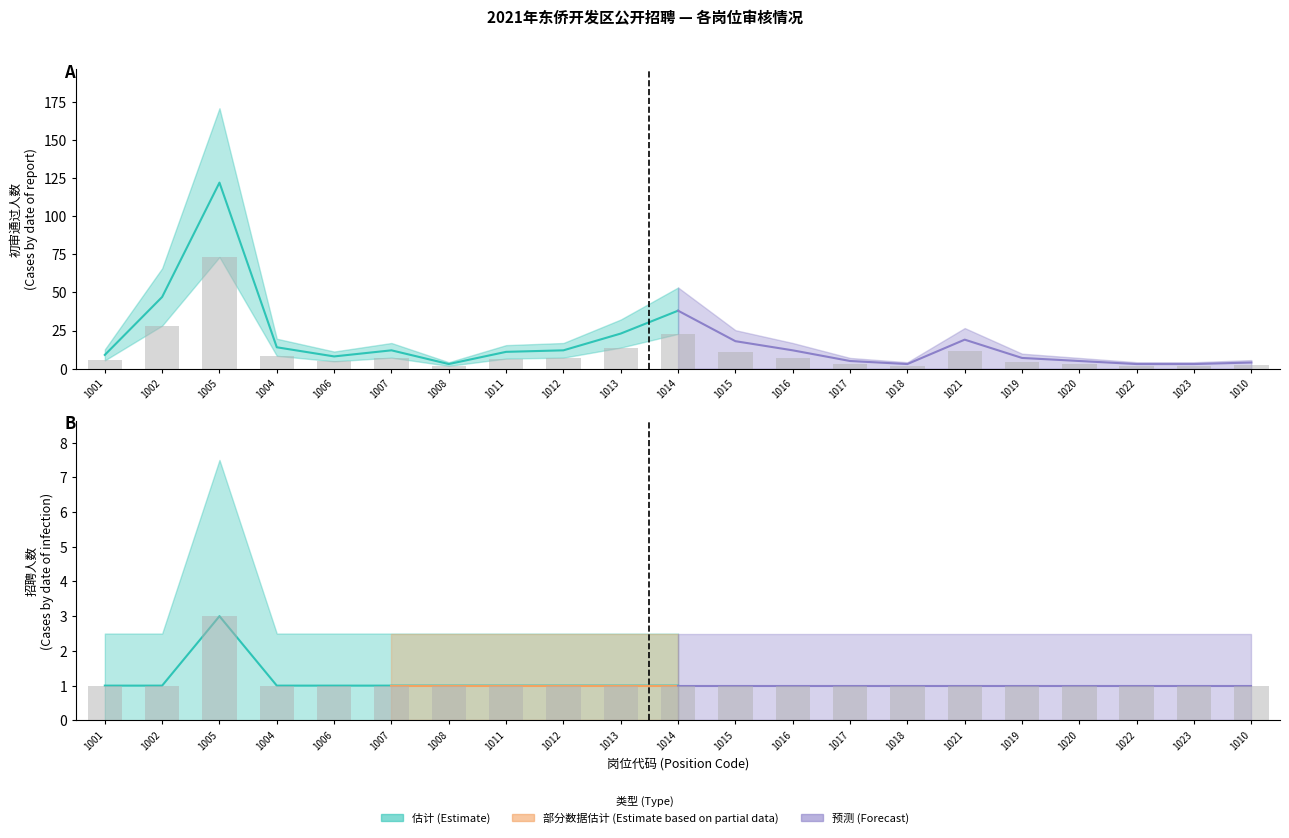

Between 1016 and 1021, which series saw the biggest shift?

初审通过人数